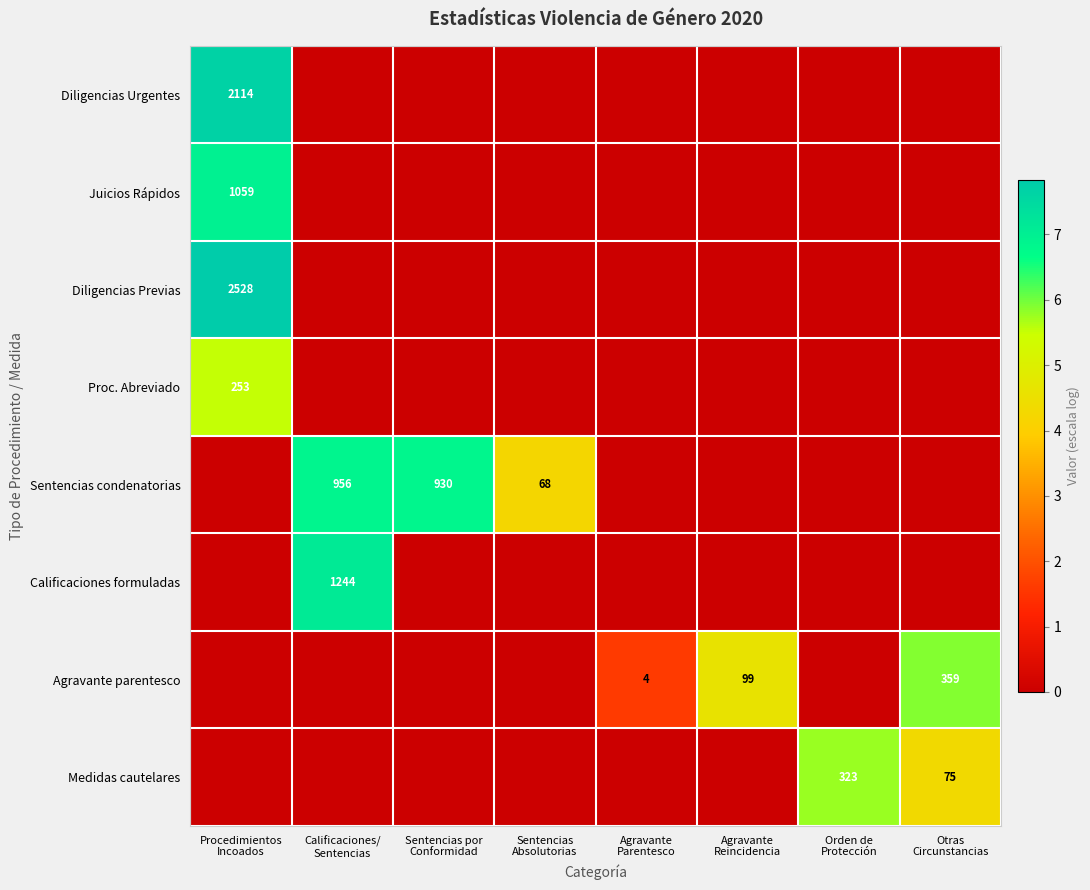

What is the average value of the Agravante parentesco series?

1.5